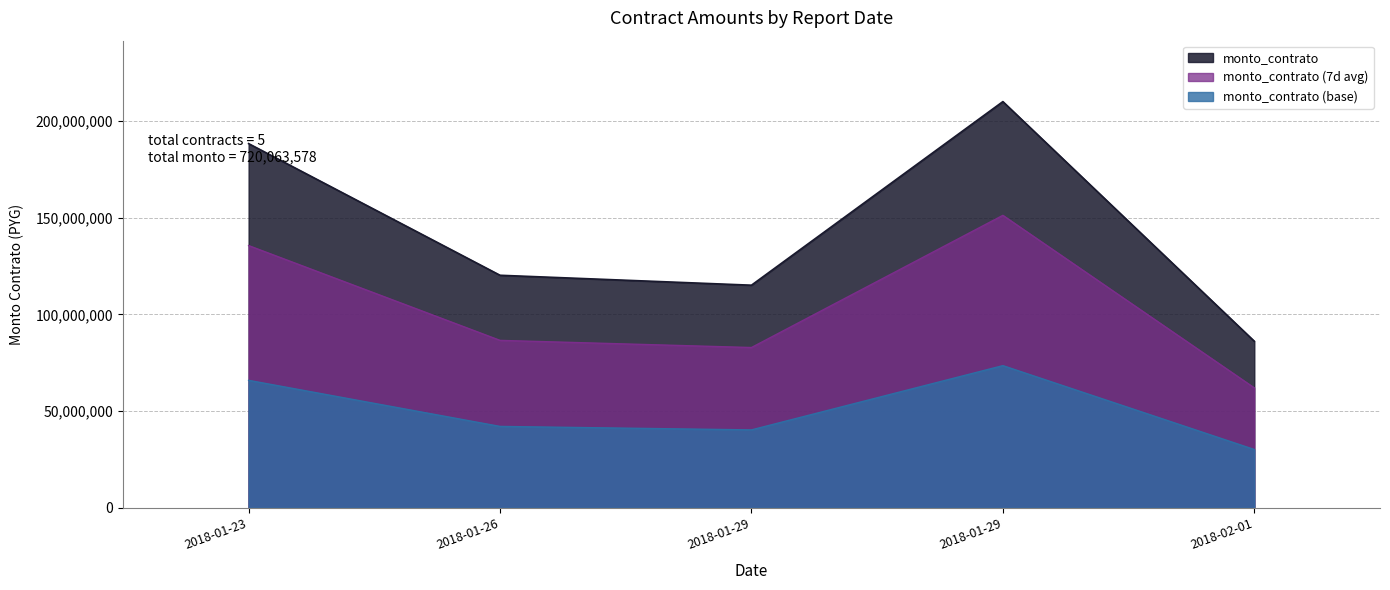

True or false: there are more than 2 points higher than both neighbors.

False